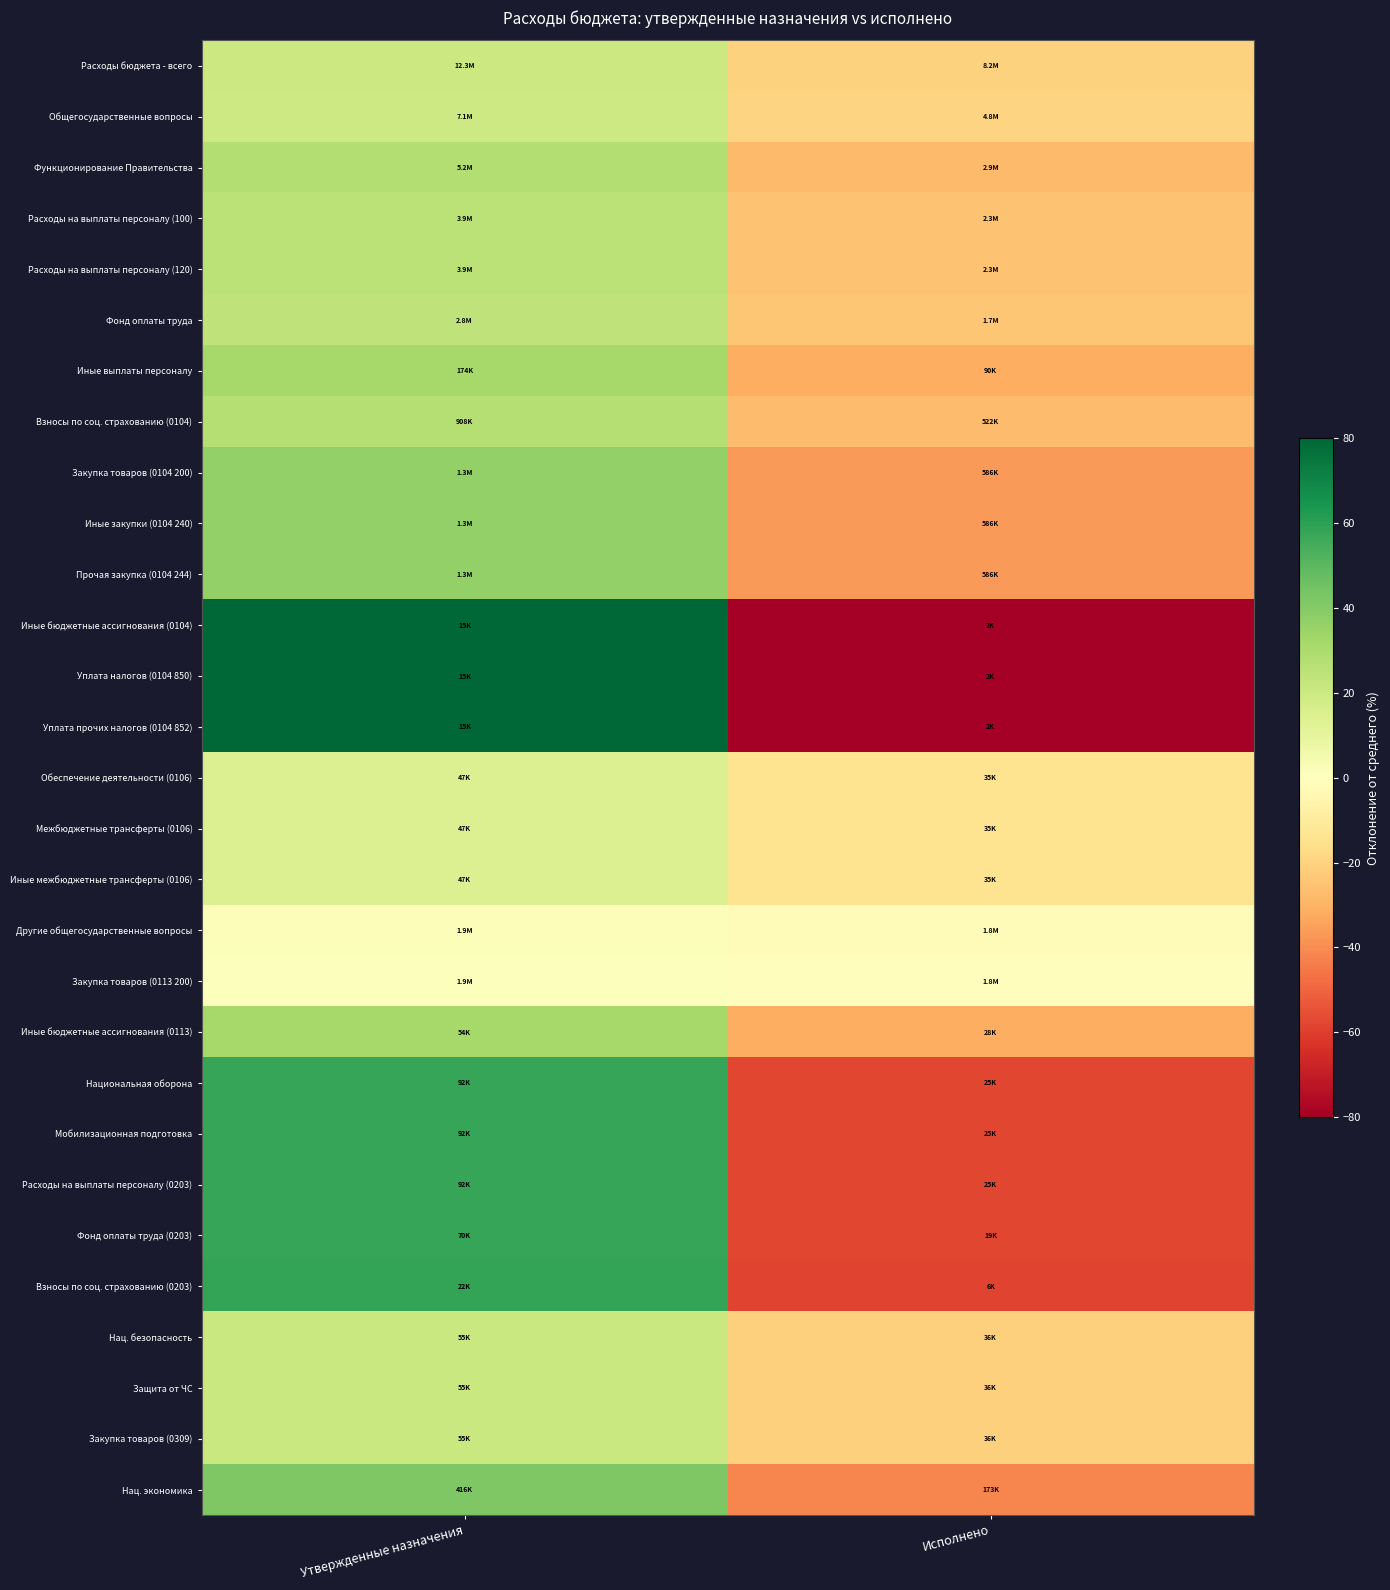

How many data points does each series have?

2